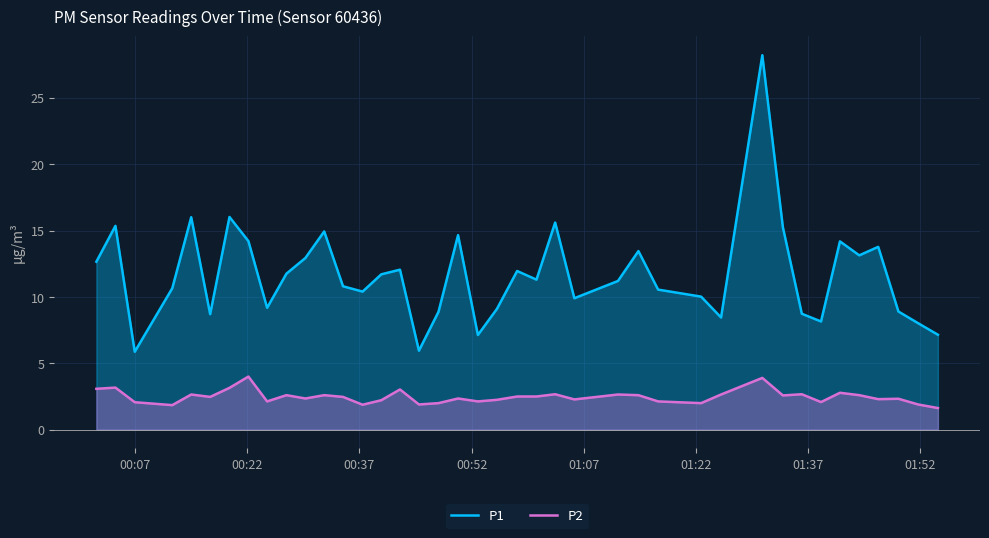

Rank the series by their maximum value, from lowest to highest.

P2, P1